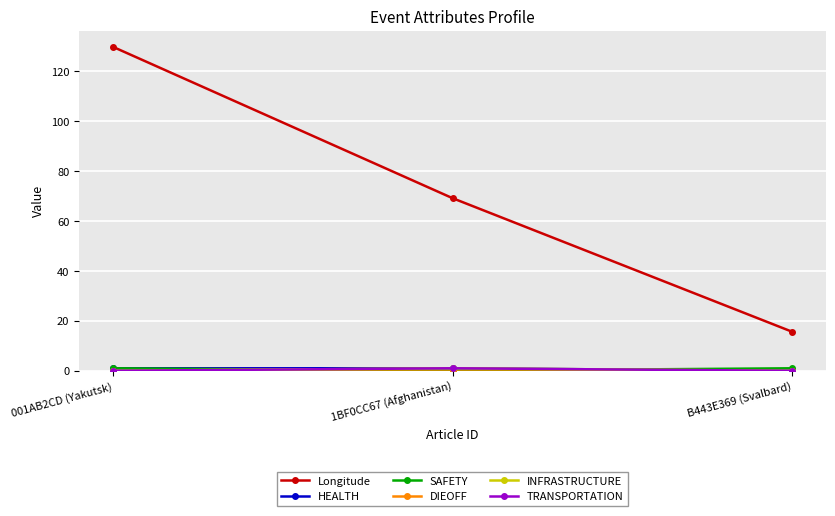

List the labels in order of SAFETY value, smallest first.

1BF0CC67 (Afghanistan), 001AB2CD (Yakutsk), B443E369 (Svalbard)